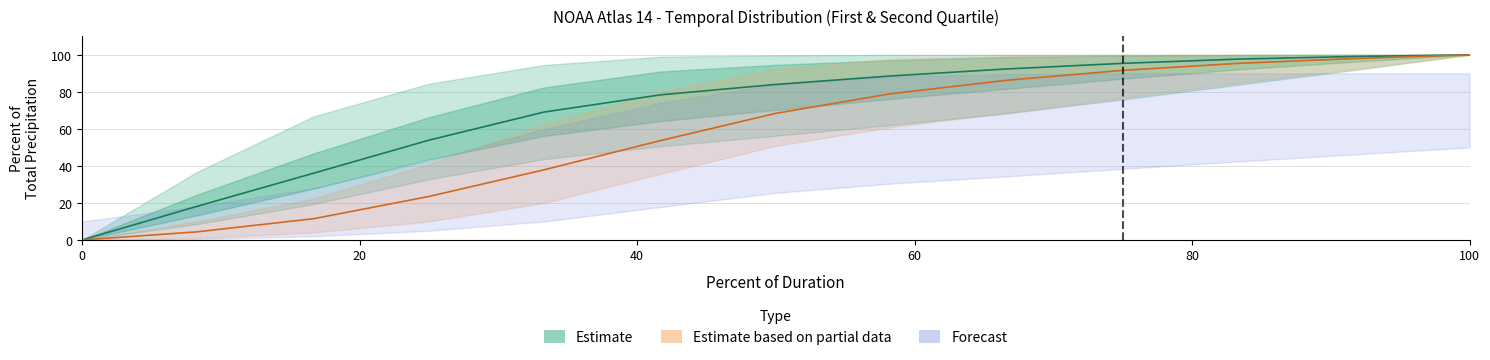

What is the greatest value displayed?

100.0